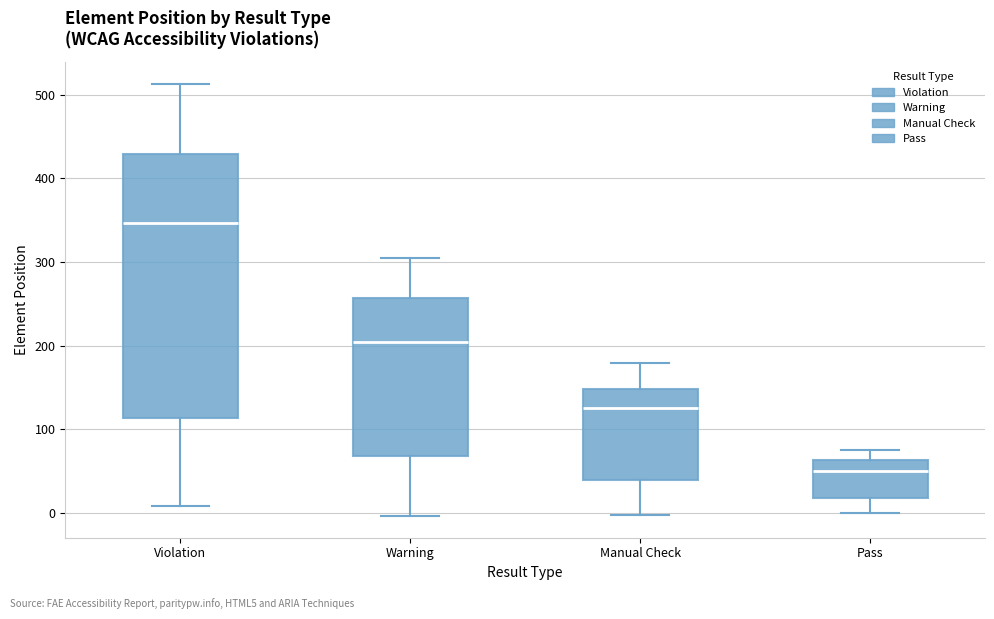

Reading left to right, read every box against the y-axis: the position of its median line, the range the box covers, and the ends of its whiskers. The values are not printed on the chart, so give them approximately, as read against the axis.

Violation: median 350, box 110 to 430, whiskers 10 to 510
Warning: median 200, box 70 to 260, whiskers 0 to 310
Manual Check: median 130, box 40 to 150, whiskers 0 to 180
Pass: median 50, box 20 to 60, whiskers 0 to 80